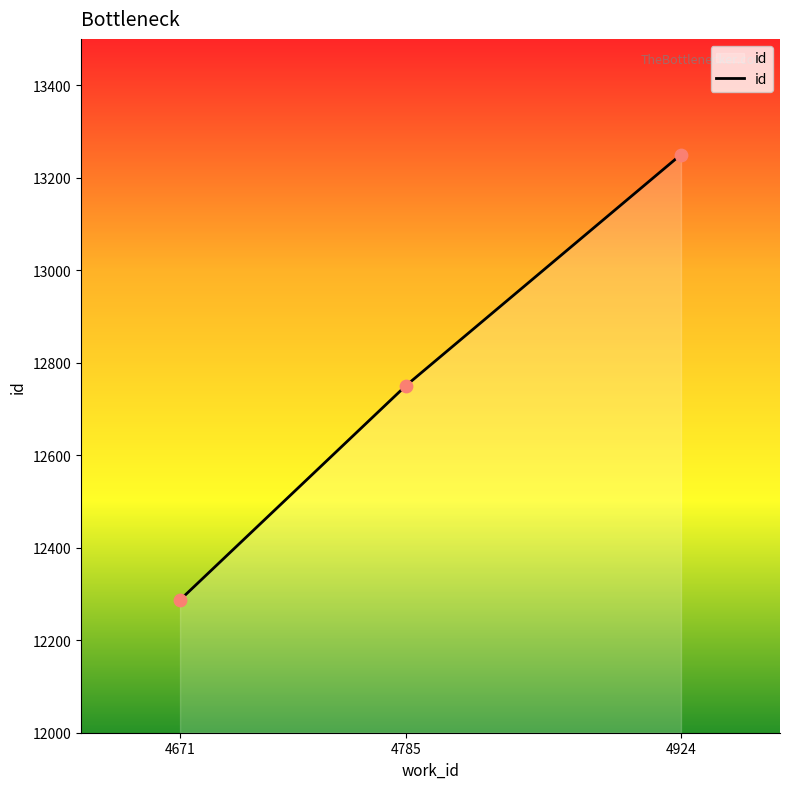

Approximately how many times larger is the value at 4785 compared to 4924?

1.0